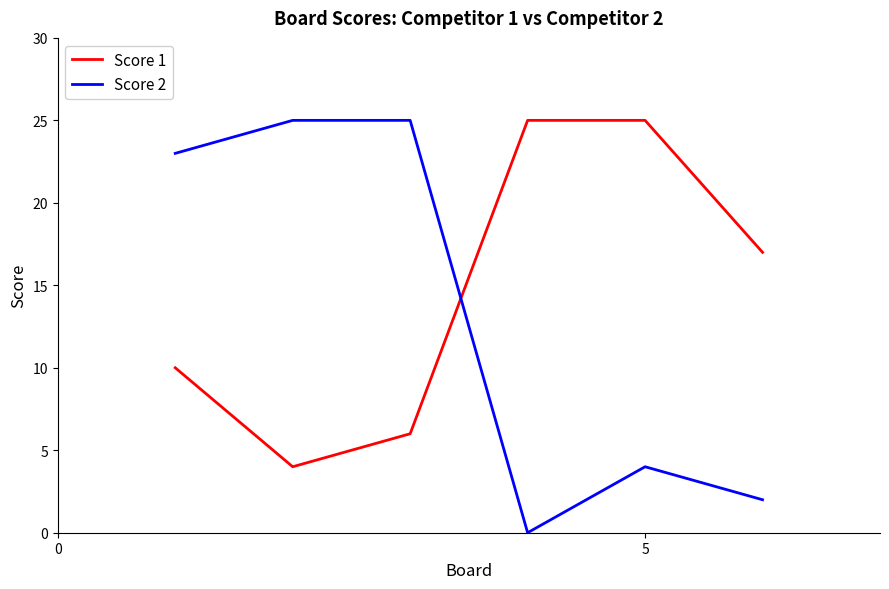

What is the maximum value shown in the chart?

25